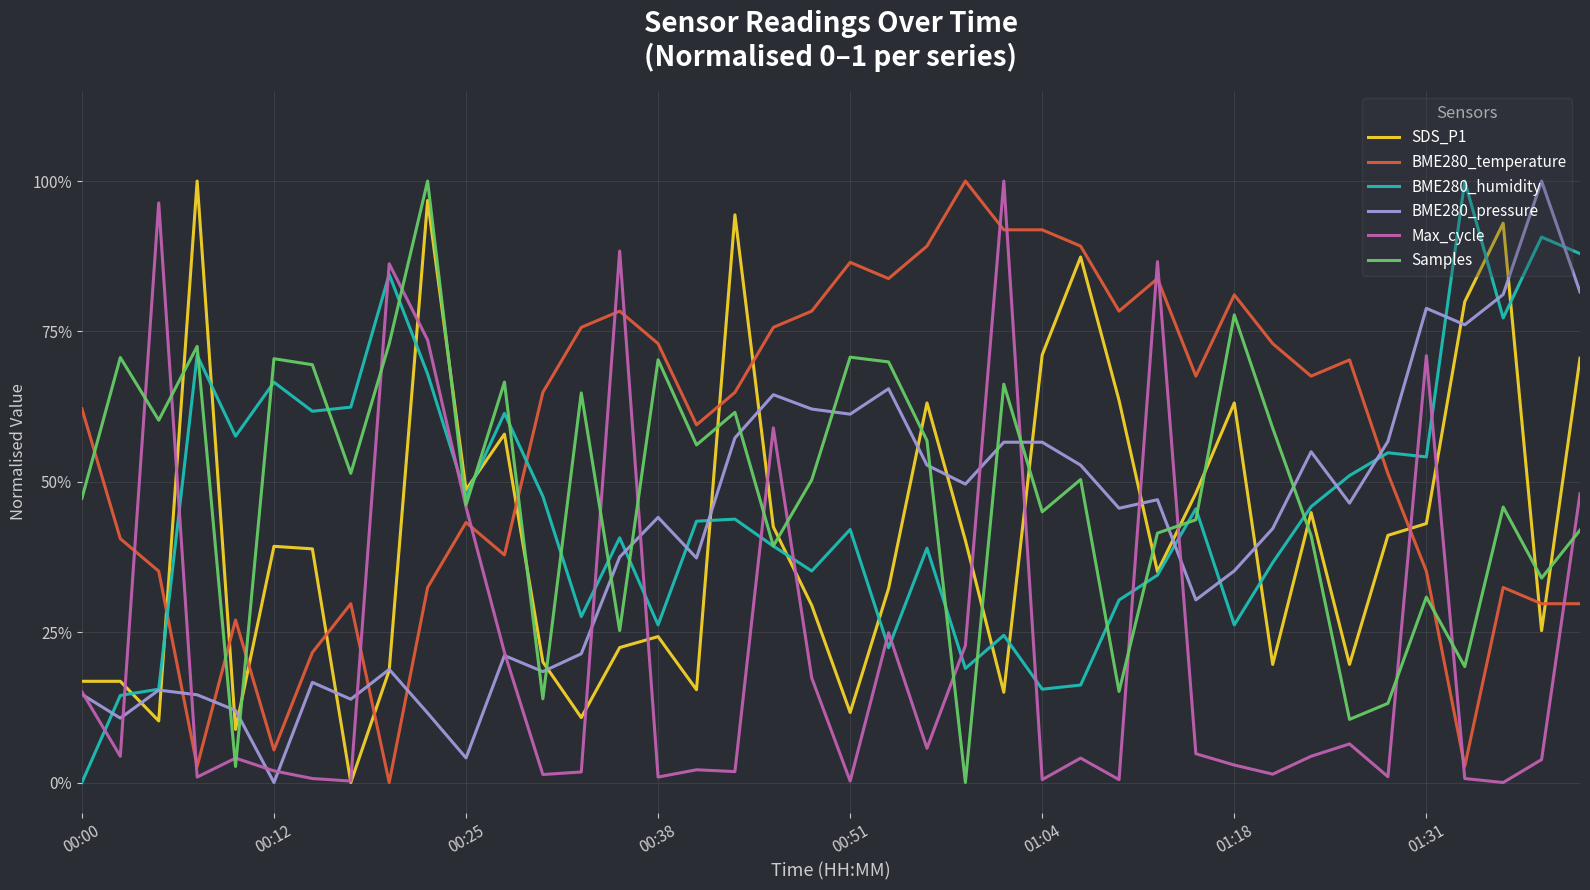

True or false: BME280_pressure has more than 2 points higher than both neighbors.

True